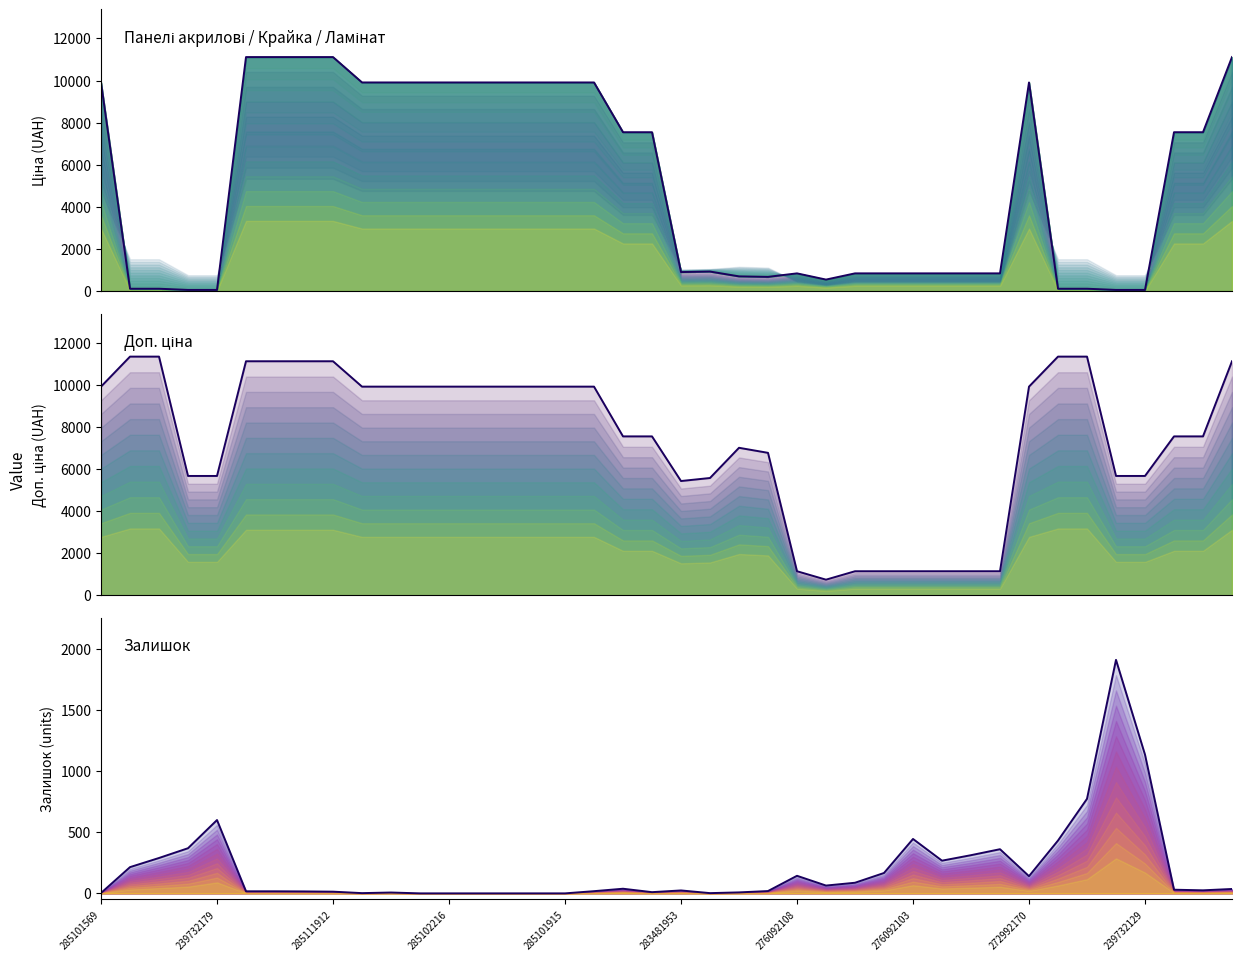

What is the difference between the highest and lowest values at 285101569?

9905.5